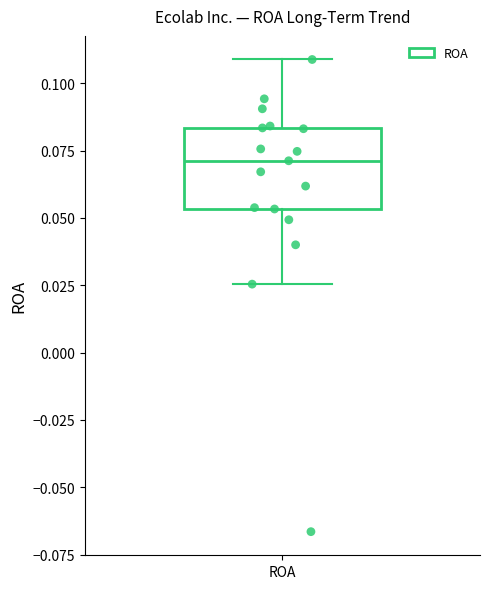

Transcribe this box plot: give where the median line is, the range the box spans, and where the two whiskers end, as read against the y-axis. The values are not printed on the chart, so give them approximately, as read against the axis.

median 0.070, box 0.055 to 0.085, whiskers 0.025 to 0.110